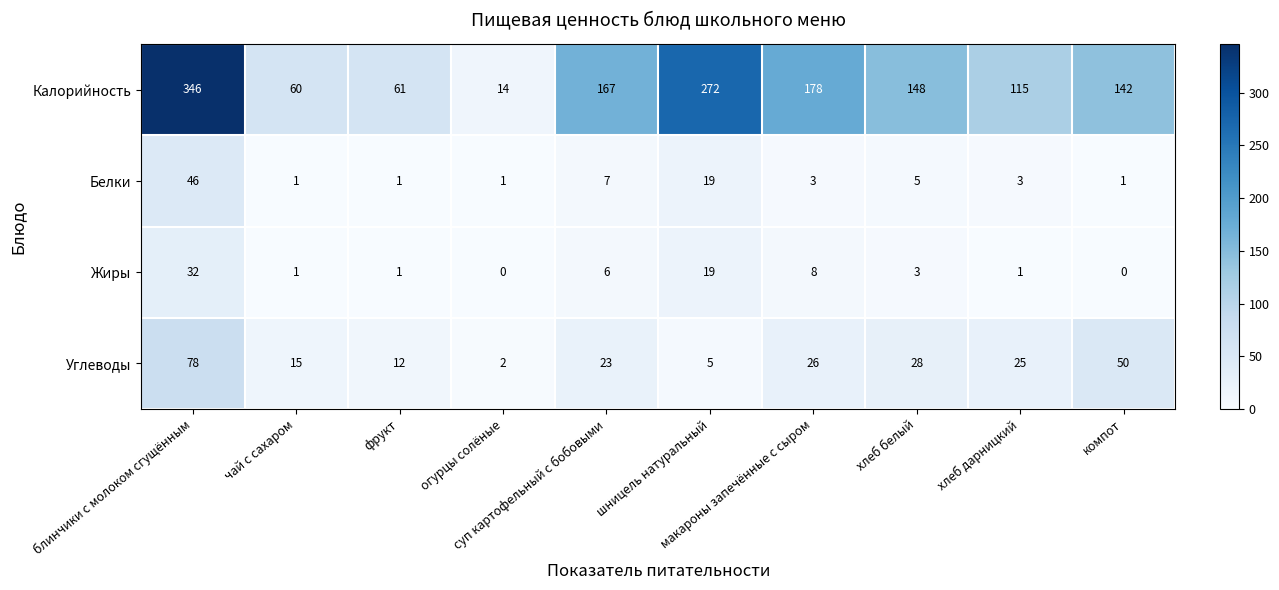

What is the sum of all Углеводы values?

264